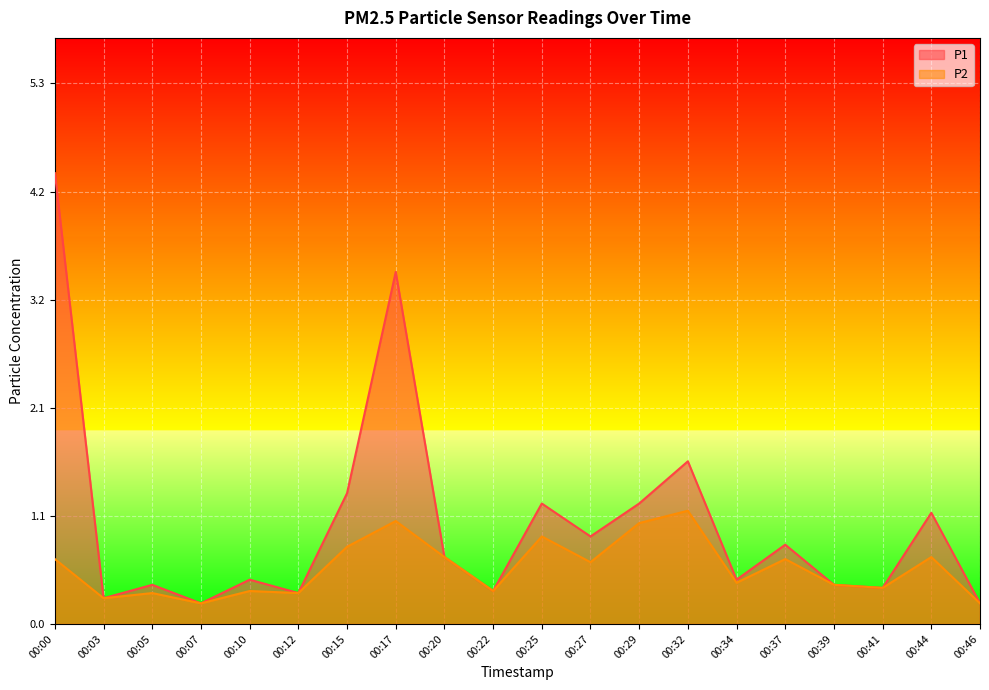

What is the approximate value of P2 at 00:37?

0.6